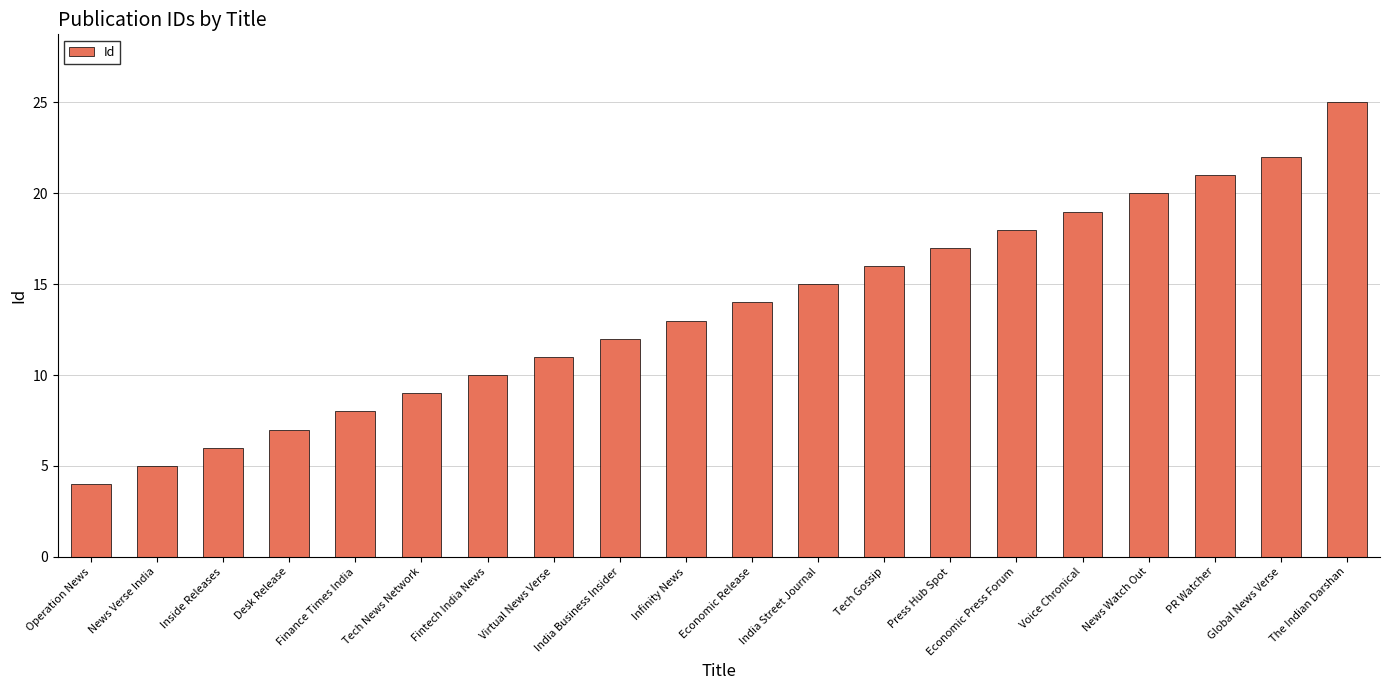

Which has a higher value, Desk Release or Tech News Network?

Tech News Network